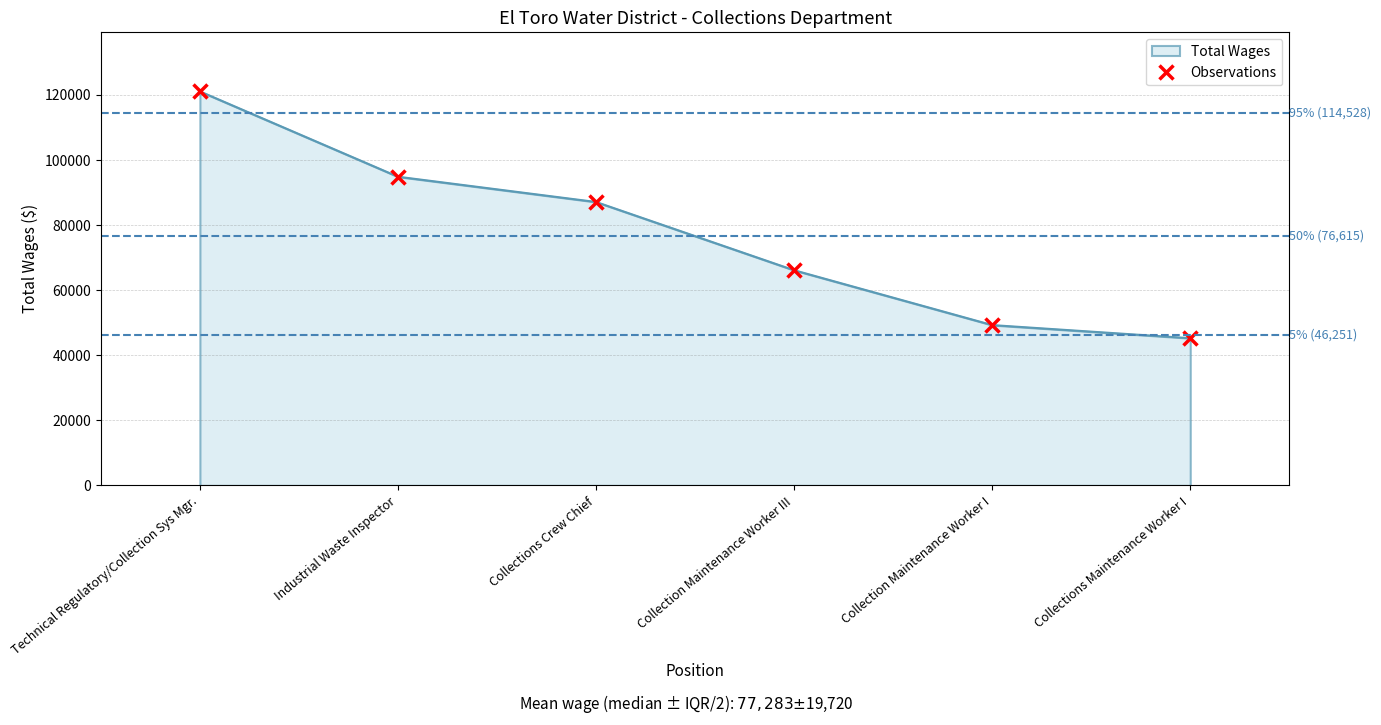

List the labels in order of value, largest first.

Technical Regulatory/Collection Sys Mgr., Industrial Waste Inspector, Collections Crew Chief, Collection Maintenance Worker III, Collection Maintenance Worker I, Collections Maintenance Worker I